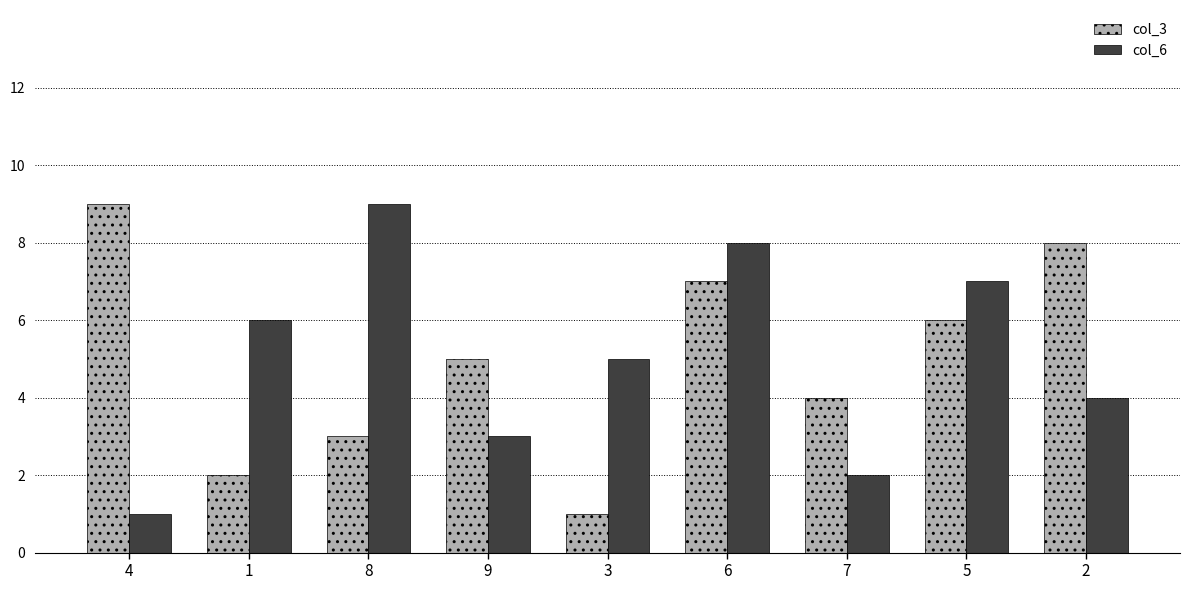

What are all the series names shown in the legend?

col_3, col_6